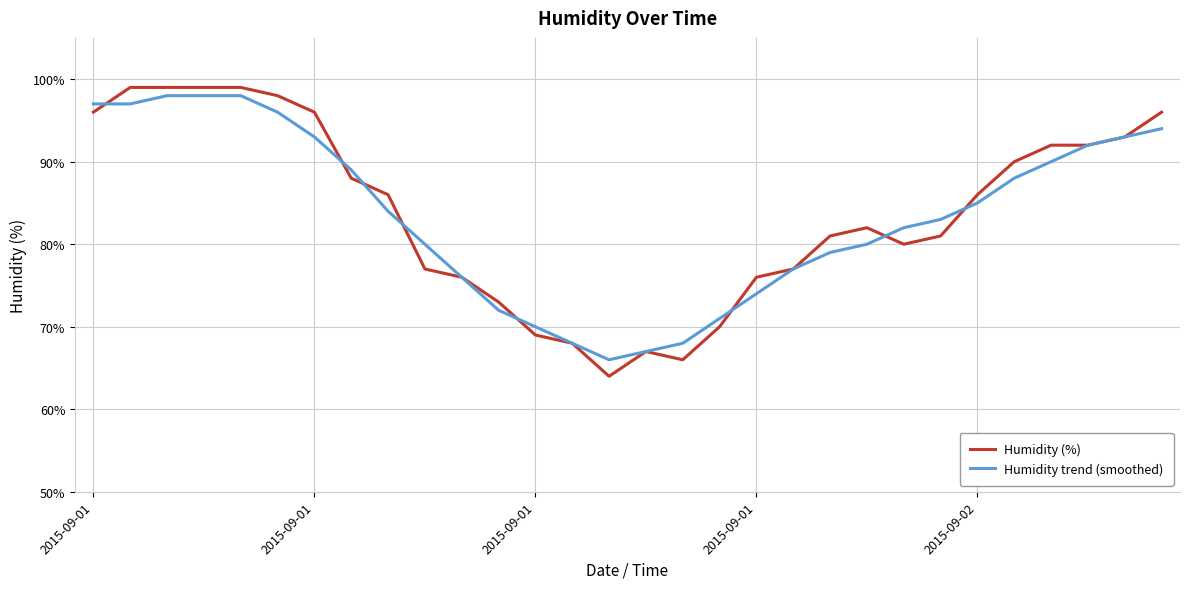

Which series has the largest range (max minus min)?

Humidity (%)